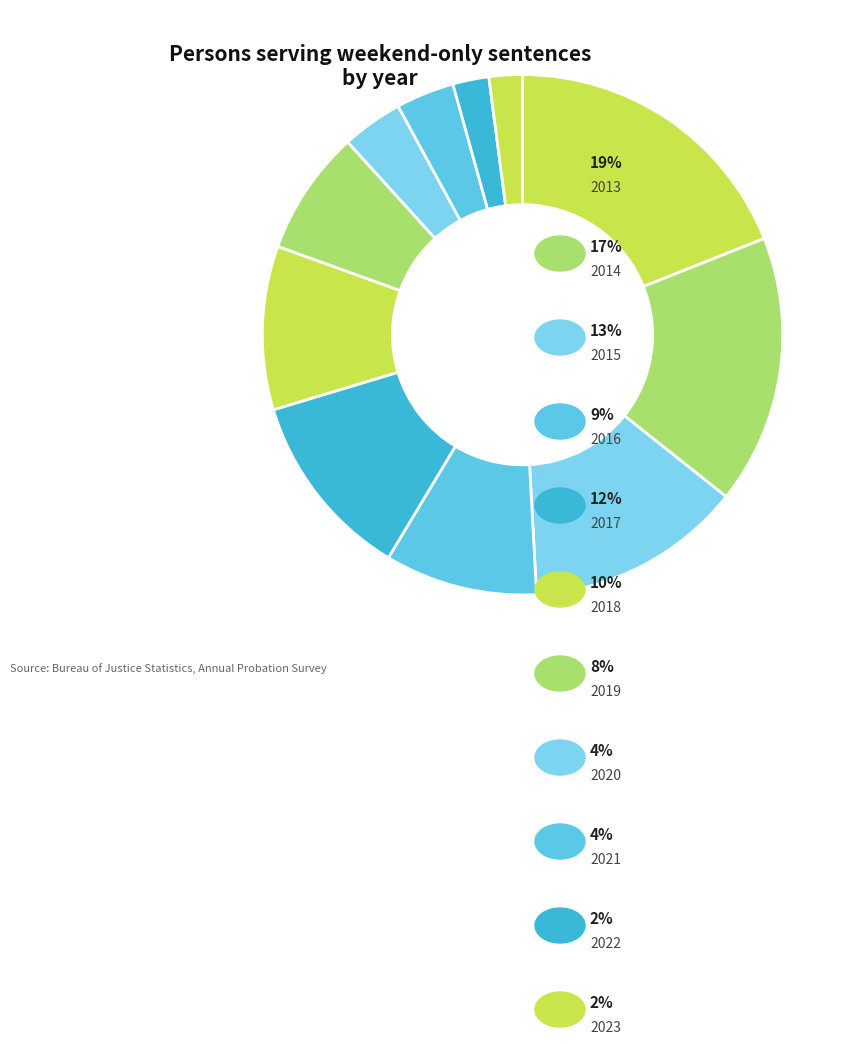

Rank the categories by value from lowest to highest.

2023, 2022, 2021, 2020, 2019, 2016, 2018, 2017, 2015, 2014, 2013